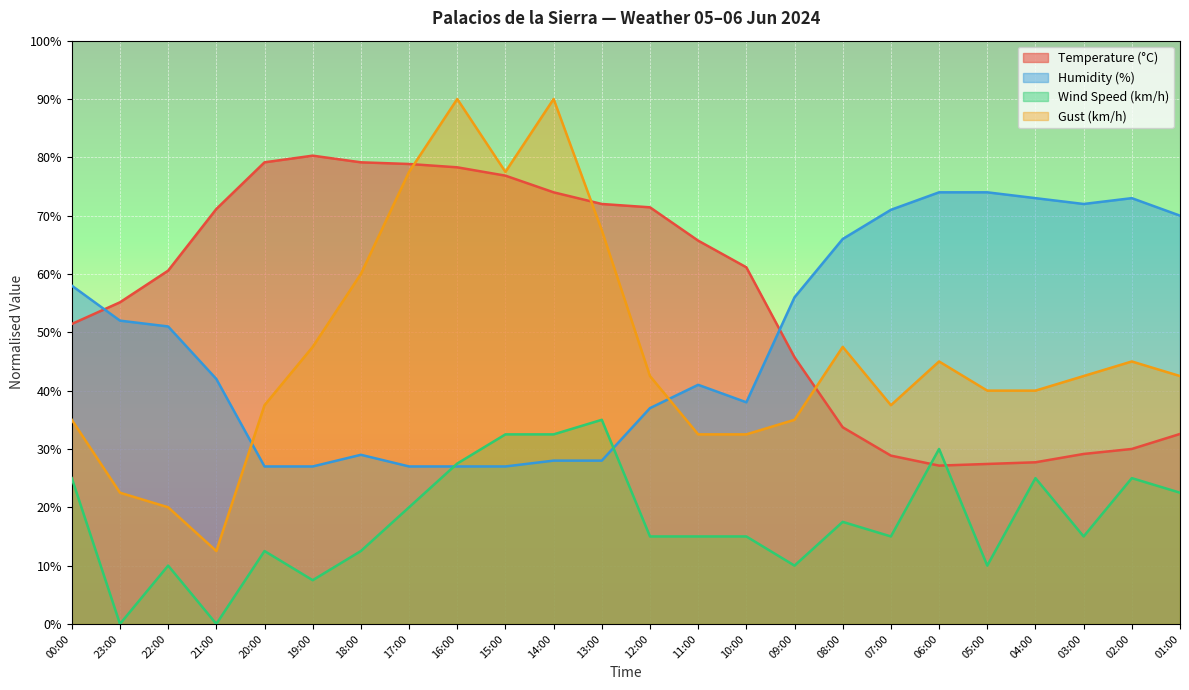

At which category is the sum across all series the highest?

14:00